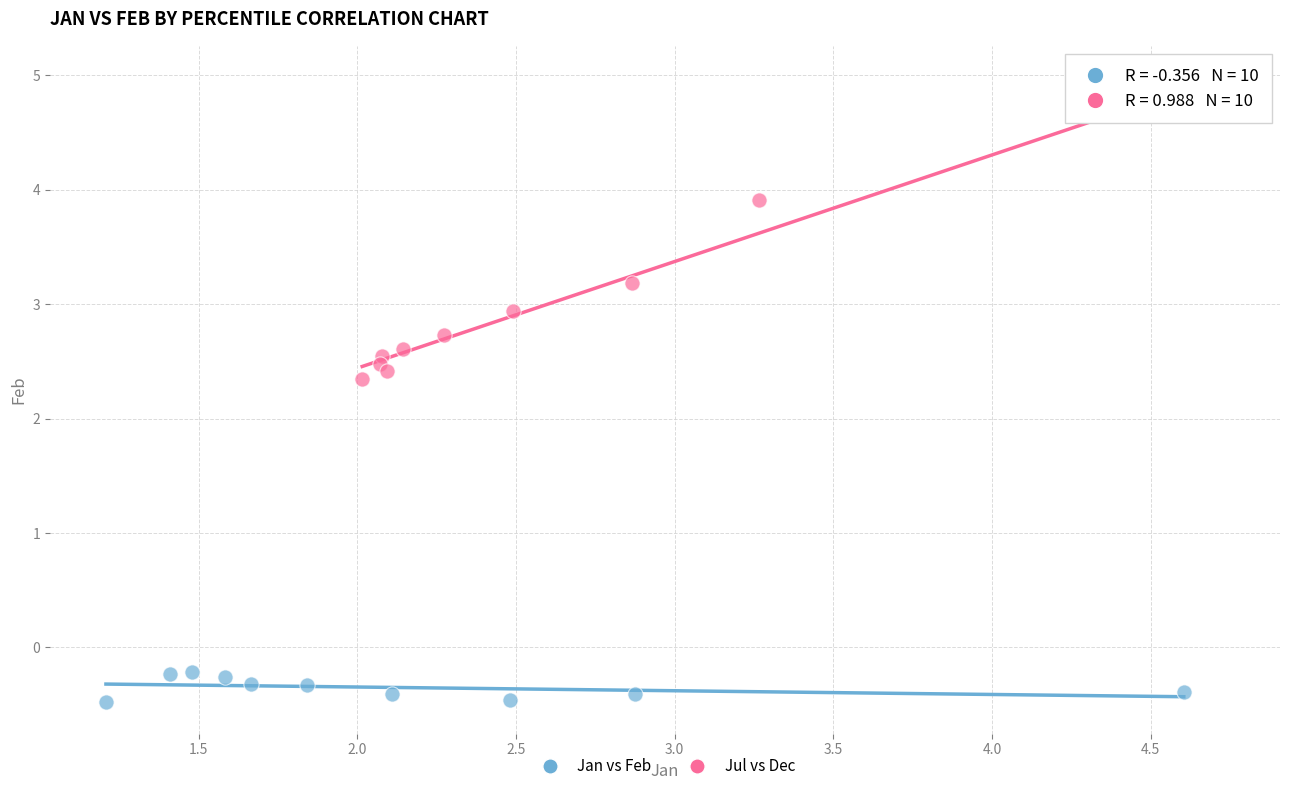

What are all the series names shown in the legend?

Jan vs Feb, Jul vs Dec